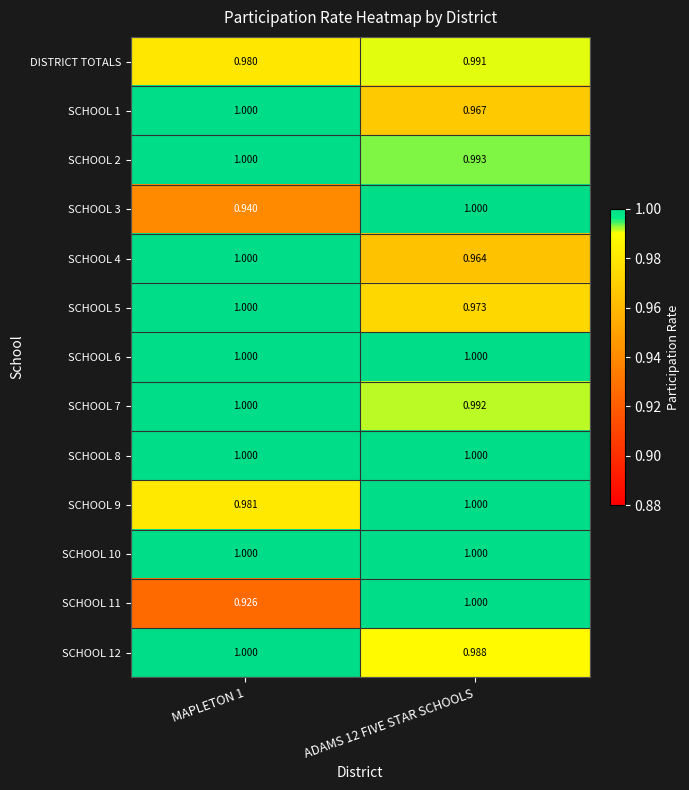

Is the value of SCHOOL 12 at ADAMS 12 FIVE STAR SCHOOLS greater than the value of DISTRICT TOTALS at MAPLETON 1?

Yes